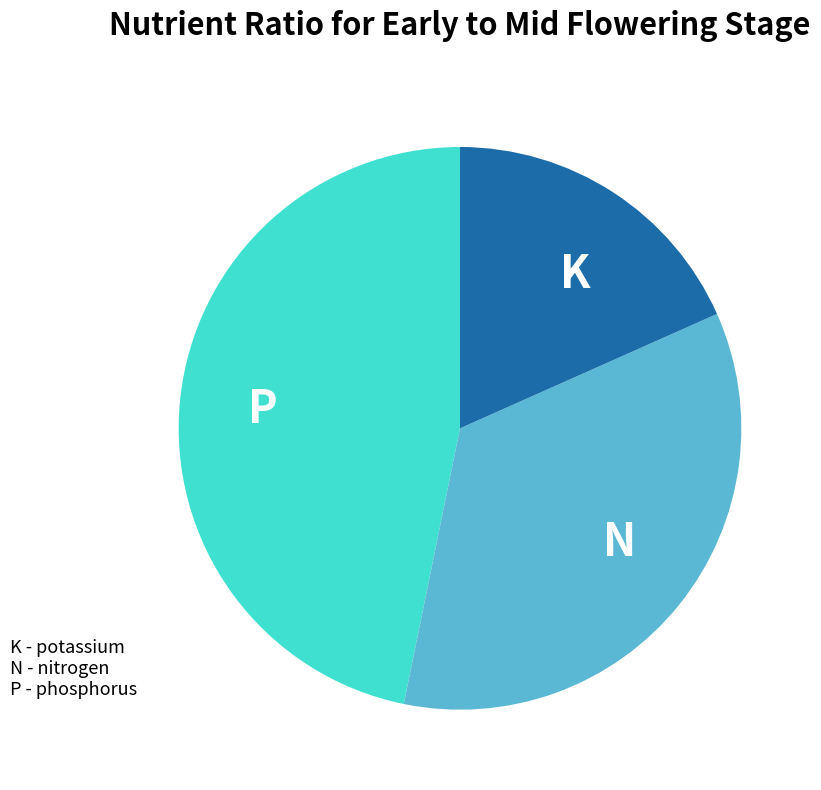

Is there any slice that represents more than half of the pie?

No